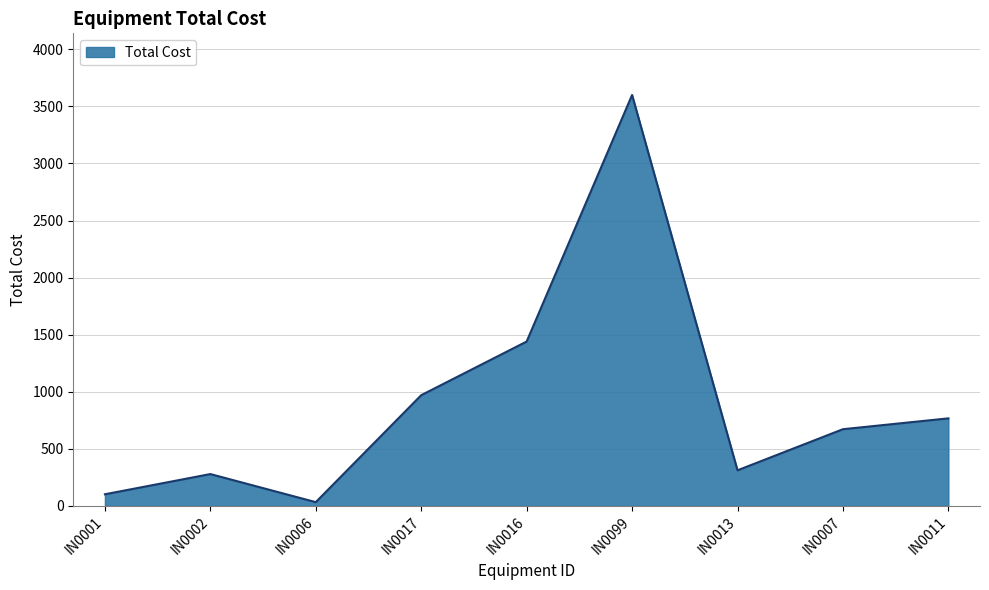

How many lines are shown in the chart?

1